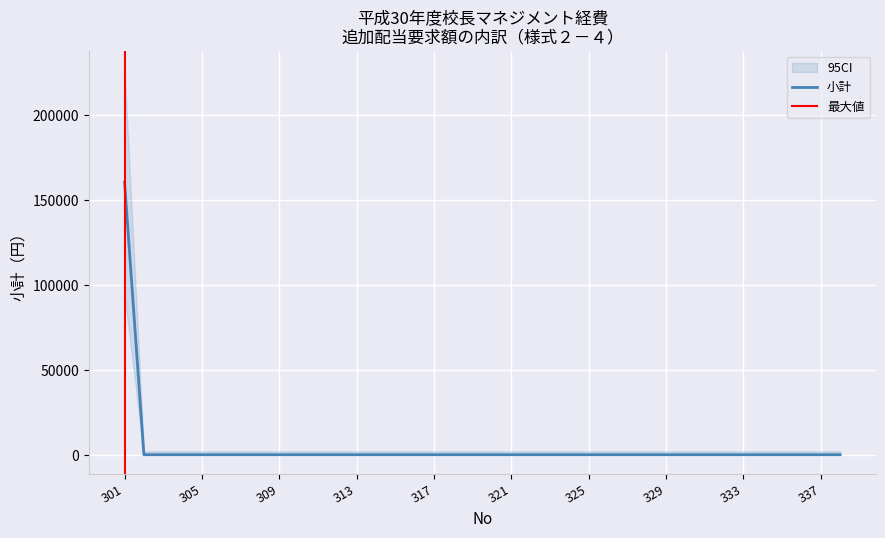

The chart shows a value of -51552 at 315. True or false?

False